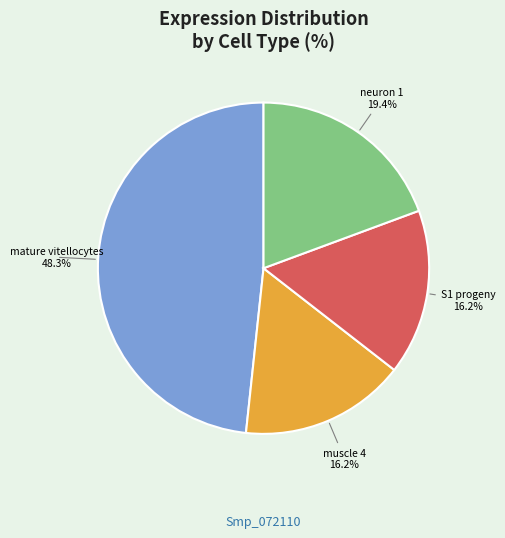

Is there a majority slice in this chart?

No